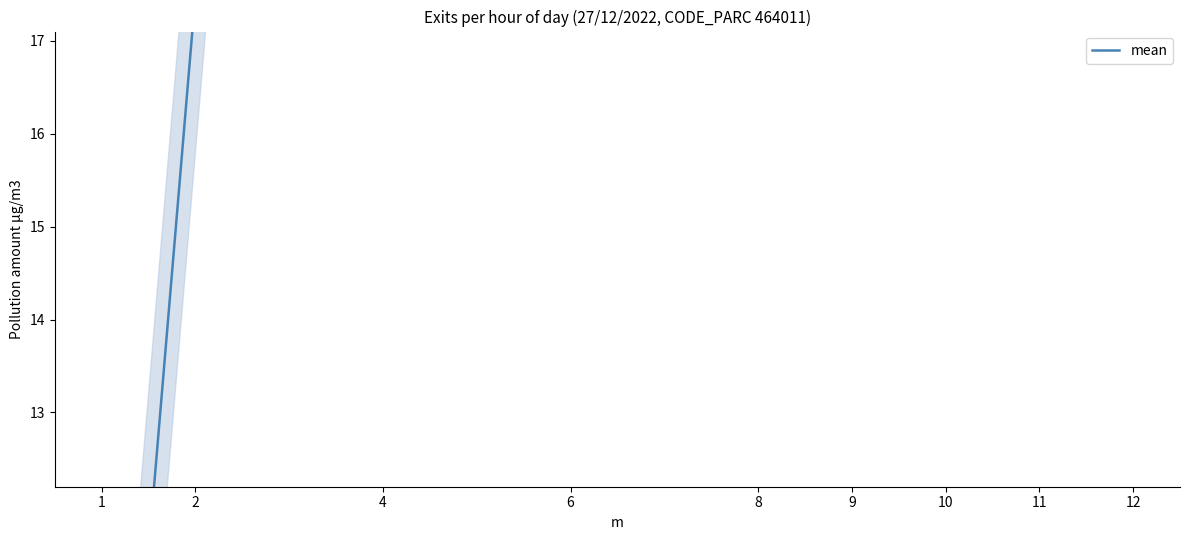

What is the change in value from 2 to 11?

+108.0